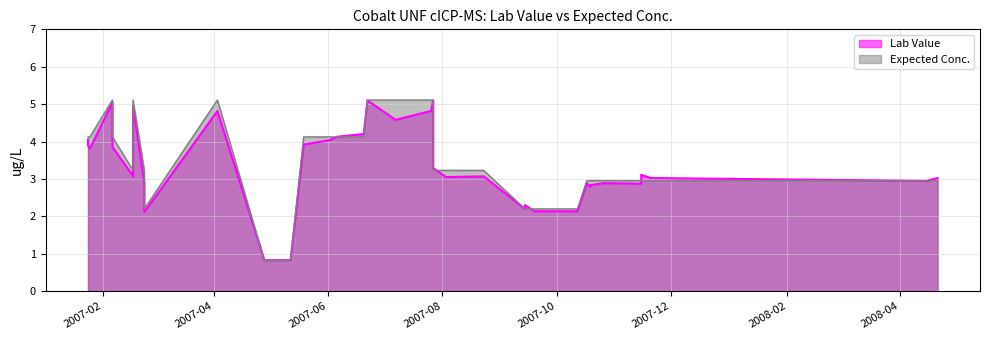

Which series changed the most between 4 and 12?

Expected Conc.